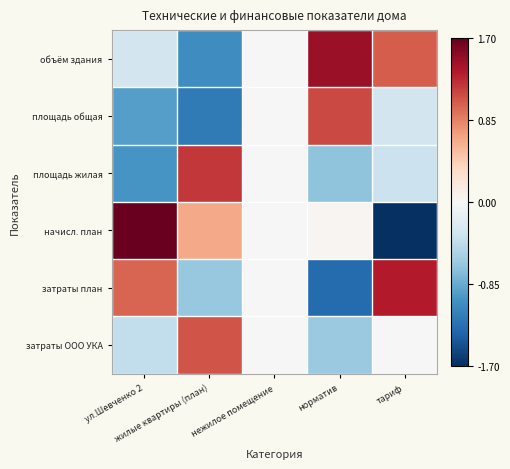

At which category is the sum across all series the highest?

норматив